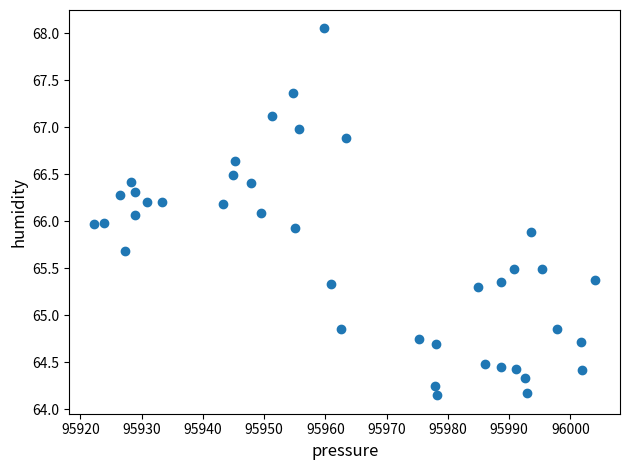

What is the range of Y values (max minus min)?

3.9